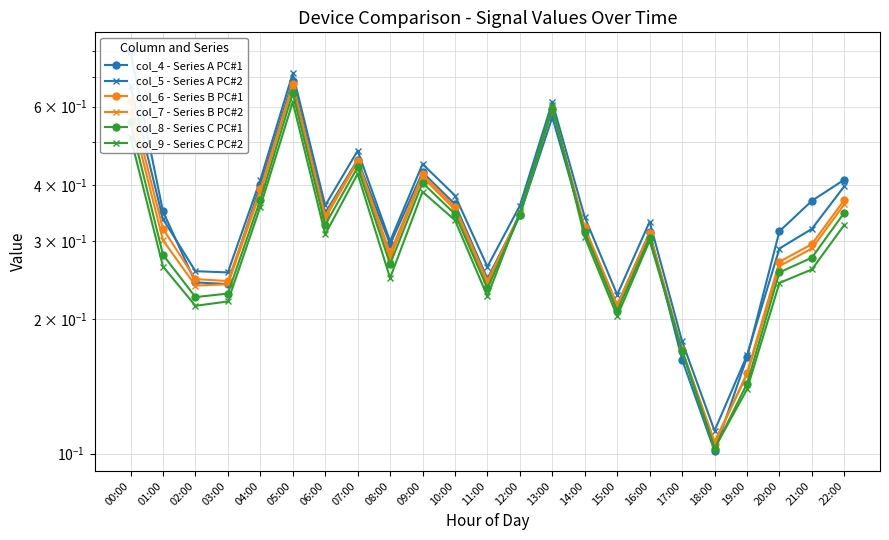

What is the label of the 11th point from the right?

12:00